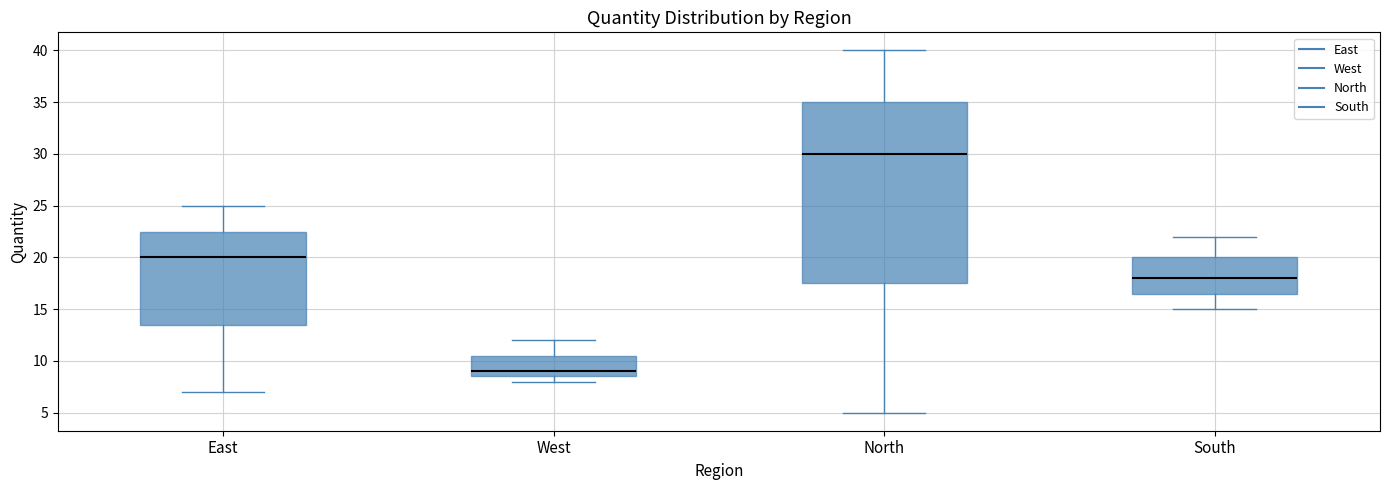

Where does the median line of the box for West sit on the y-axis? The values are not printed on the chart, so give them approximately, as read against the axis.

9.0